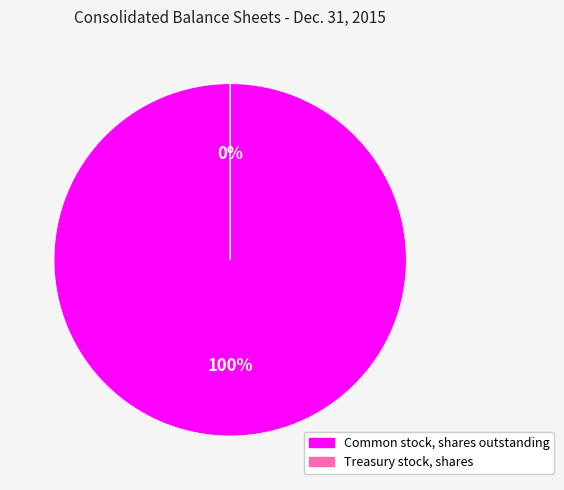

How many segments does this pie chart have?

2